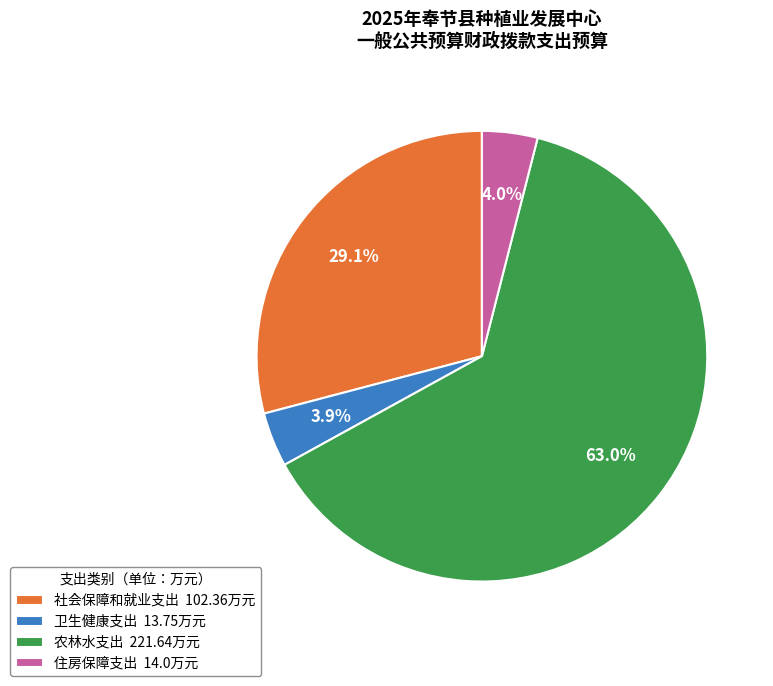

Does 住房保障支出 represent more than half of the total?

No